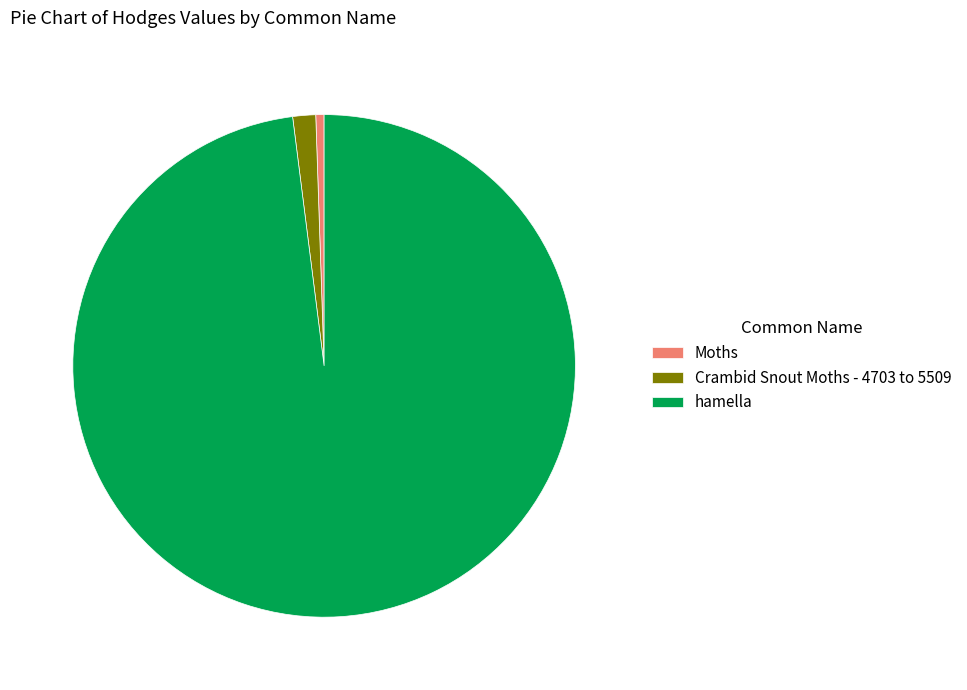

Rank the categories by value from highest to lowest.

hamella, Crambid Snout Moths - 4703 to 5509, Moths